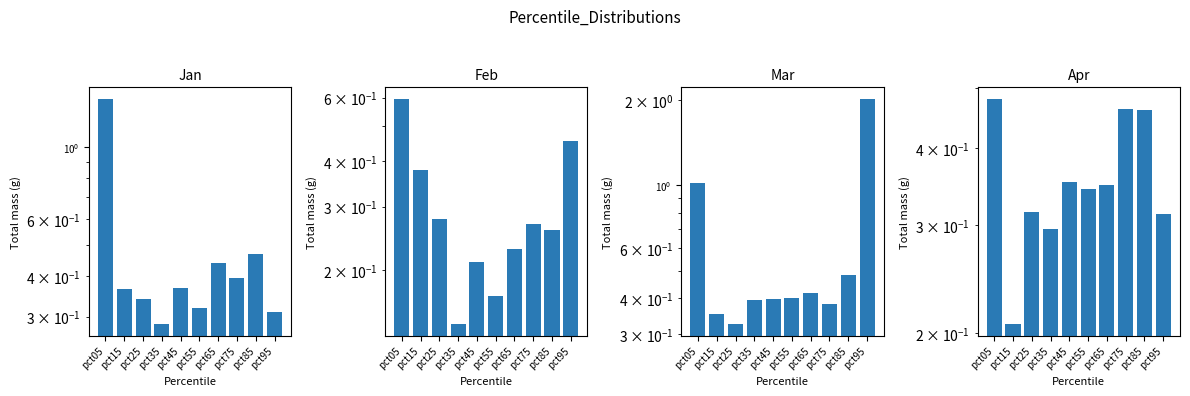

Reading left to right, list all the values displayed in this chart.

Jan: pct05=1.4	pct15=0.4	pct25=0.3	pct35=0.3	pct45=0.4	pct55=0.3	pct65=0.4	pct75=0.4	pct85=0.5	pct95=0.3
Feb: pct05=0.6	pct15=0.4	pct25=0.3	pct35=0.1	pct45=0.2	pct55=0.2	pct65=0.2	pct75=0.3	pct85=0.3	pct95=0.5
Mar: pct05=1.0	pct15=0.4	pct25=0.3	pct35=0.4	pct45=0.4	pct55=0.4	pct65=0.4	pct75=0.4	pct85=0.5	pct95=2.0
Apr: pct05=0.5	pct15=0.2	pct25=0.3	pct35=0.3	pct45=0.4	pct55=0.3	pct65=0.3	pct75=0.5	pct85=0.5	pct95=0.3